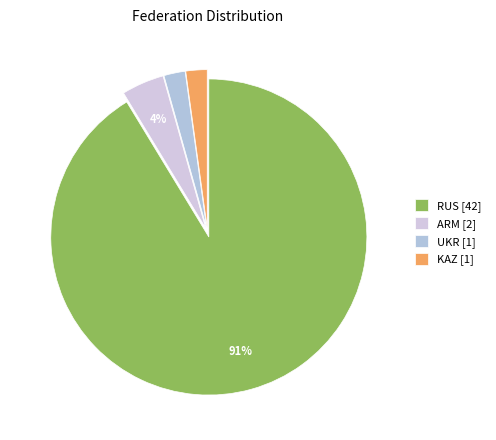

To the nearest percent, what is the combined percentage of UKR and KAZ?

4%